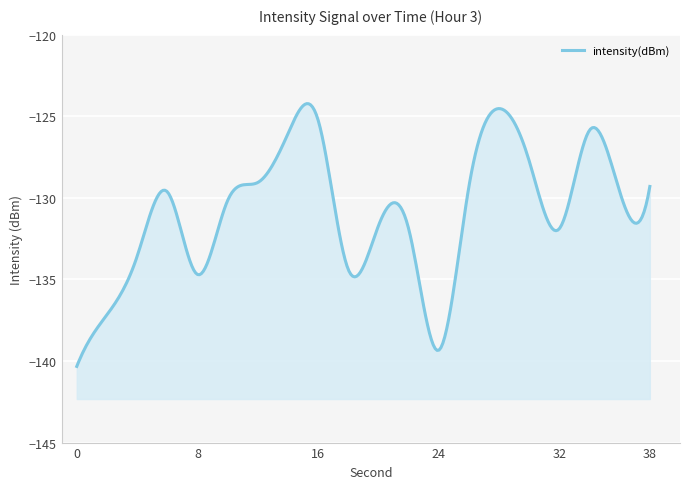

The value at 4 is -181.0. True or false?

False